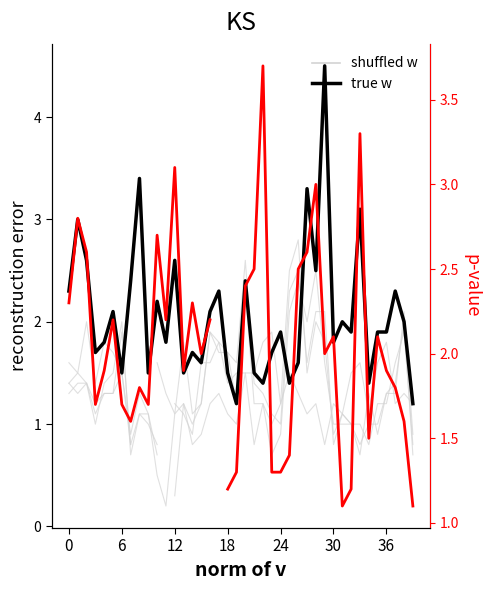

Read the p-value value at 30.

2.1